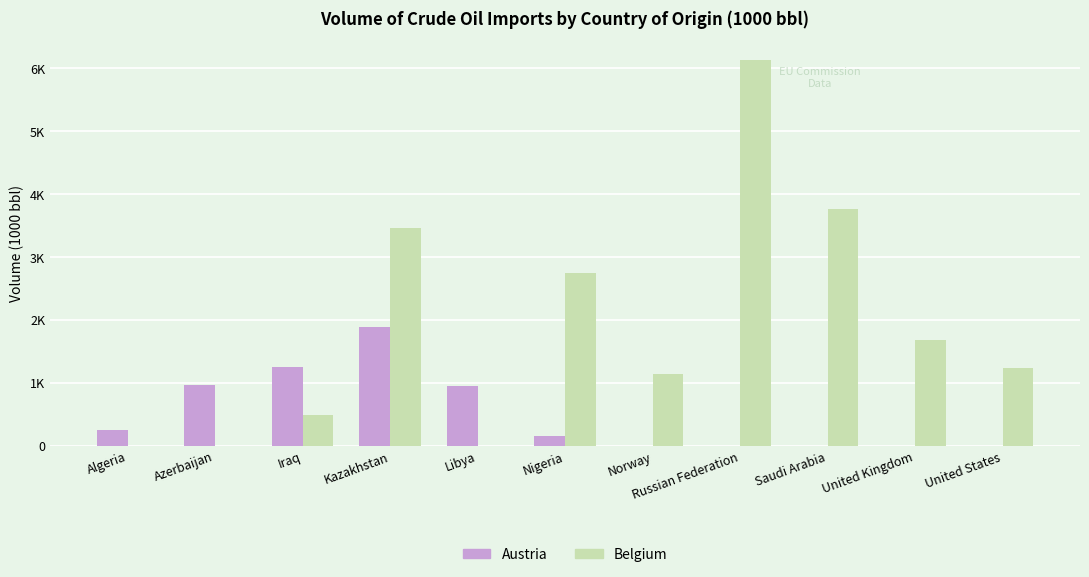

Between Nigeria and Algeria, which is larger?

Algeria